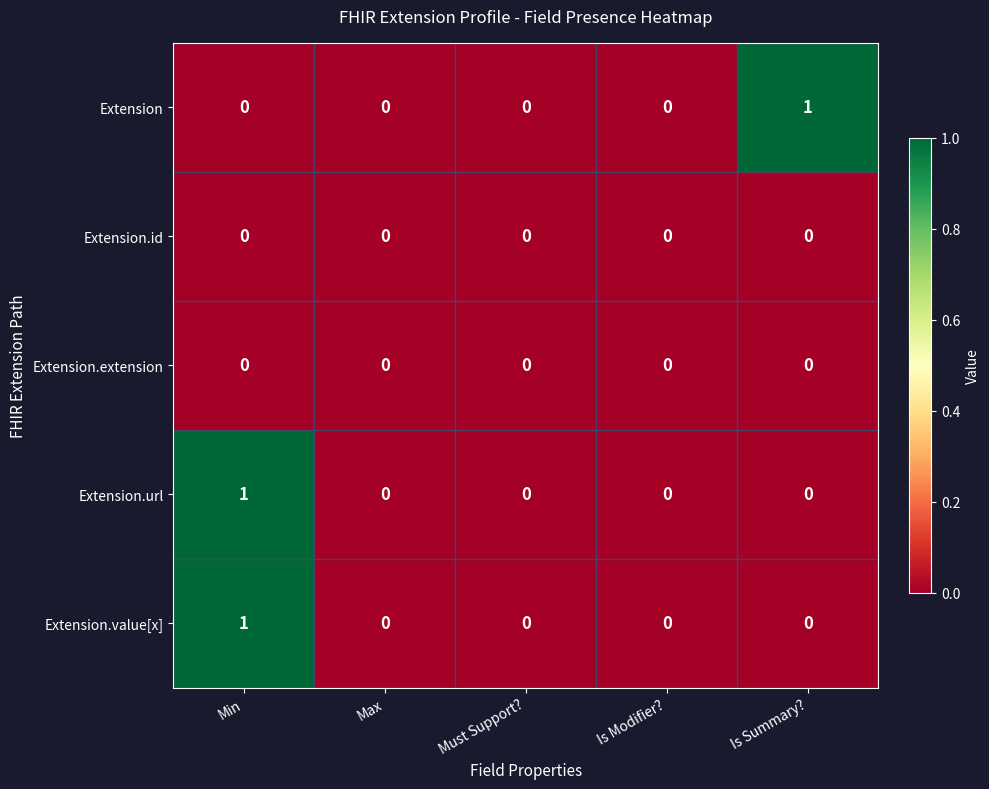

The value of Extension.extension at Min is 0. True or false?

True